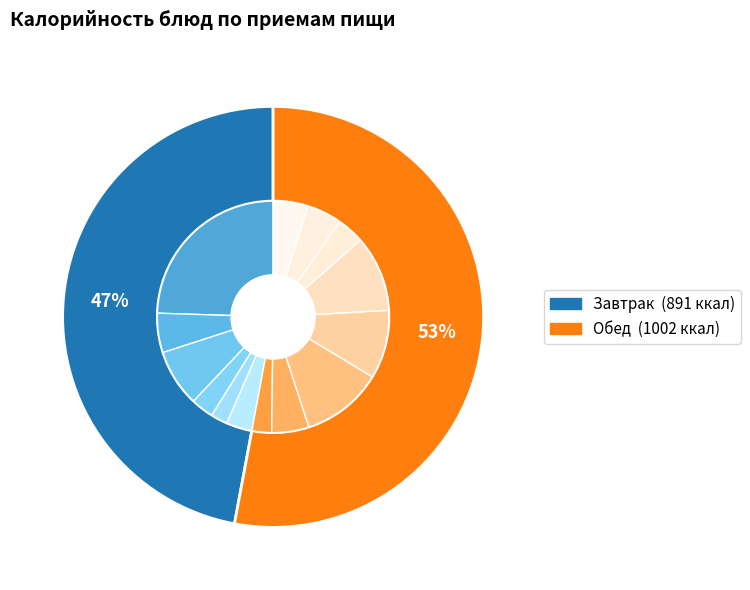

How much of the chart is everything except Сырники из творога с морковью?

75.5%